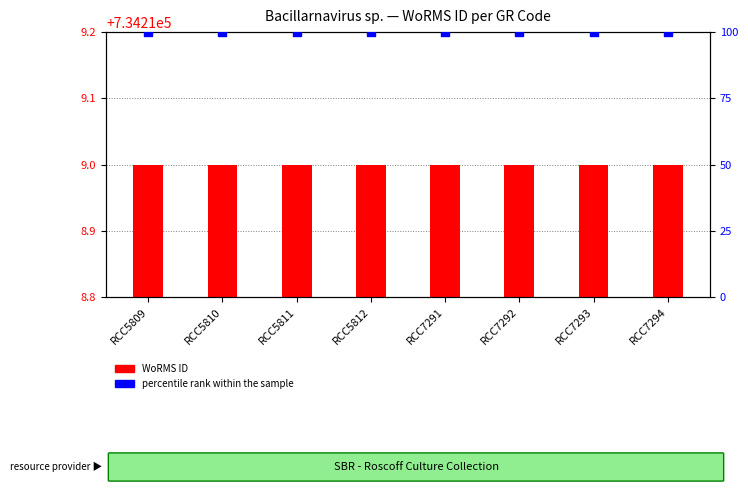

Which series has the largest Y range (max minus min)?

WoRMS ID